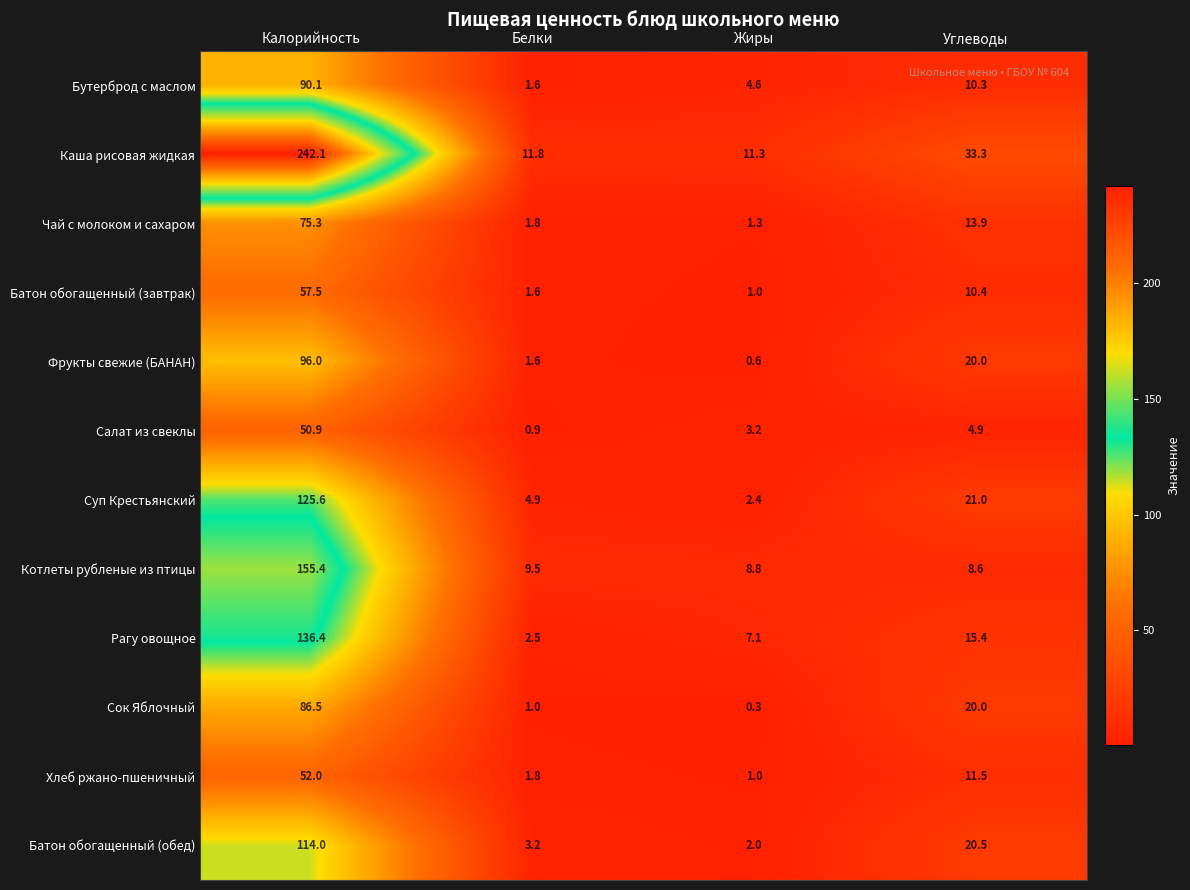

What is the spread (max minus min) of values at Калорийность?

191.2